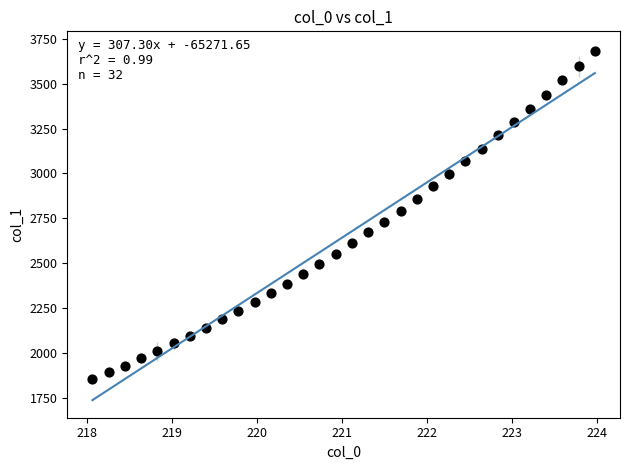

What is the range of X values (max minus min)?

5.9